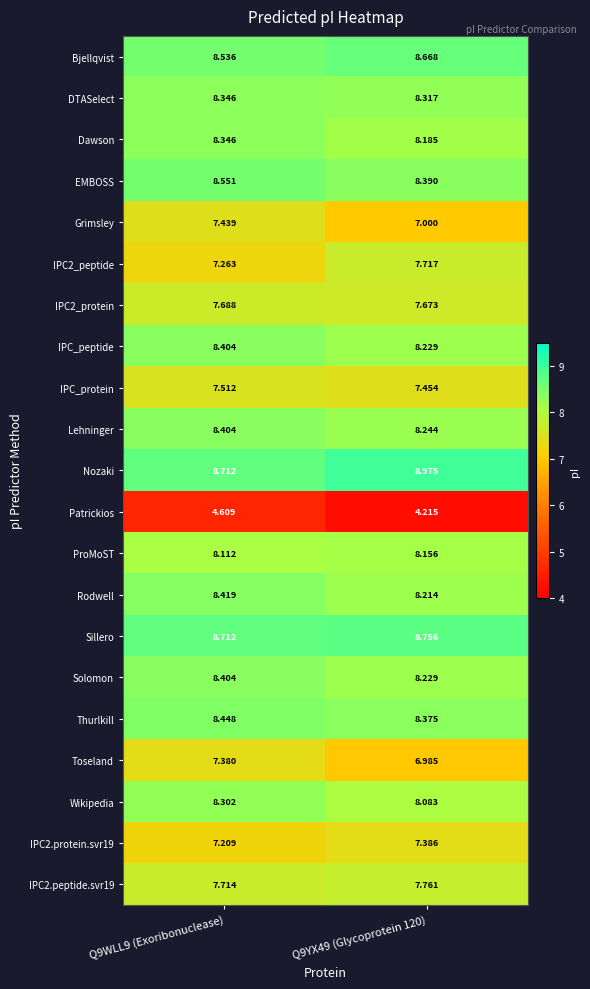

Which series has the largest total across all categories?

Nozaki